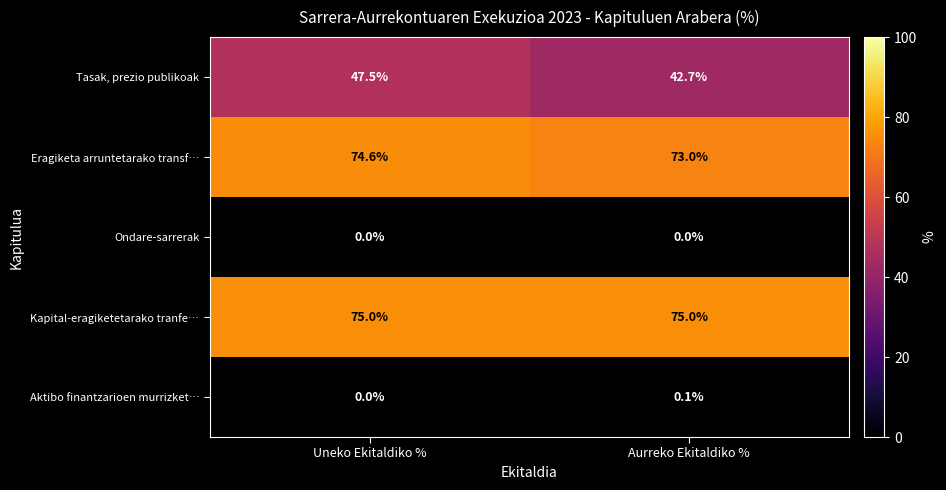

How many series are shown in this chart?

5